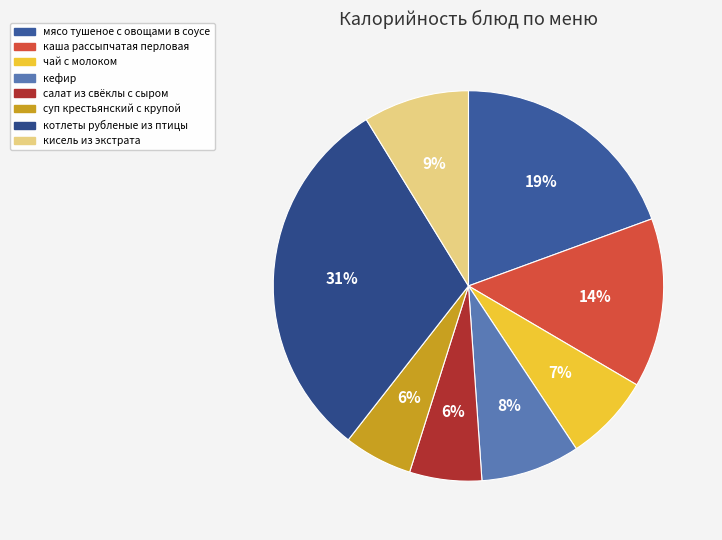

Between чай с молоком and каша рассыпчатая перловая, which is larger?

каша рассыпчатая перловая